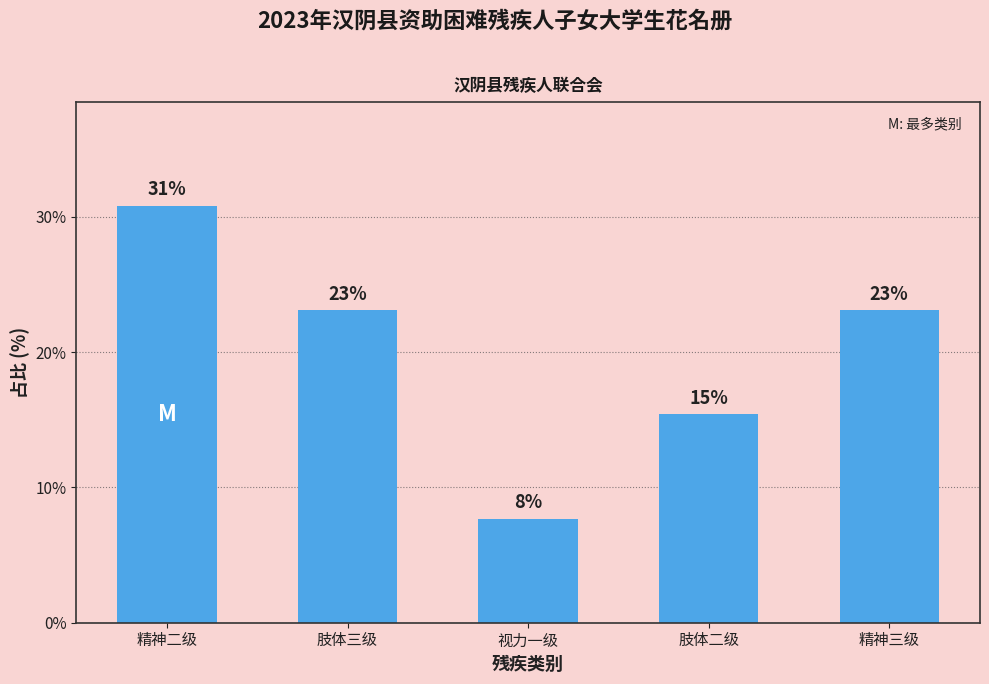

What is the label of the 5th bar from the right?

精神二级